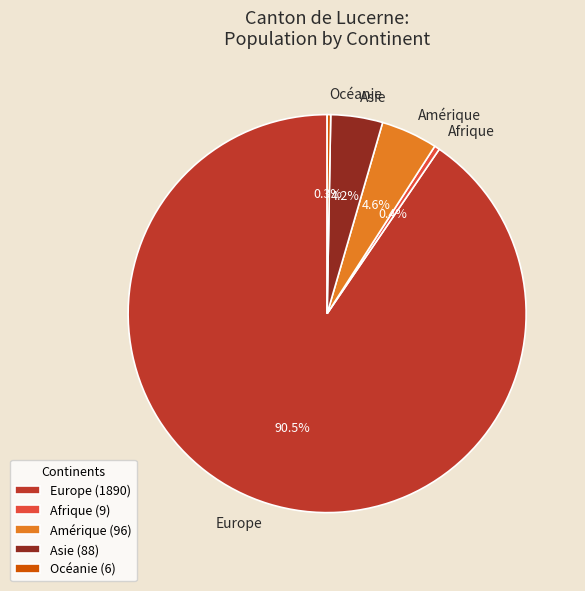

Does Amérique represent more than half of the total?

No